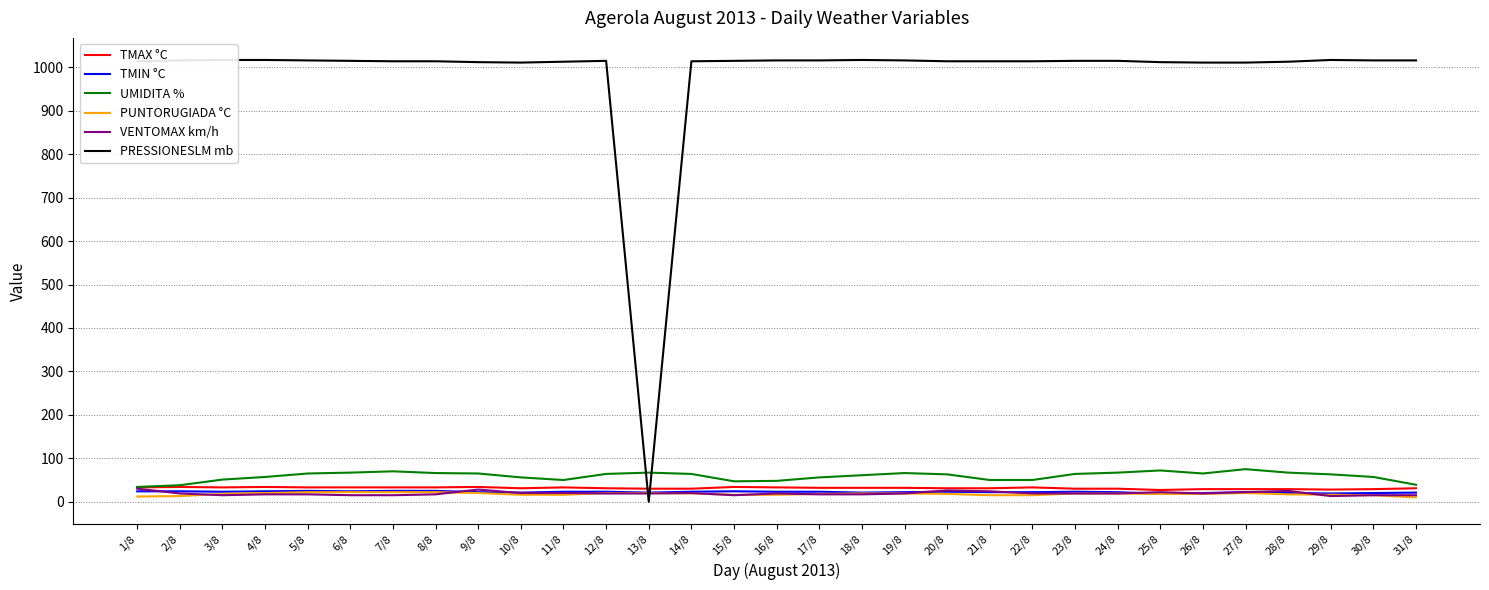

Which has a higher value, 2/8 or 23/8?

2/8